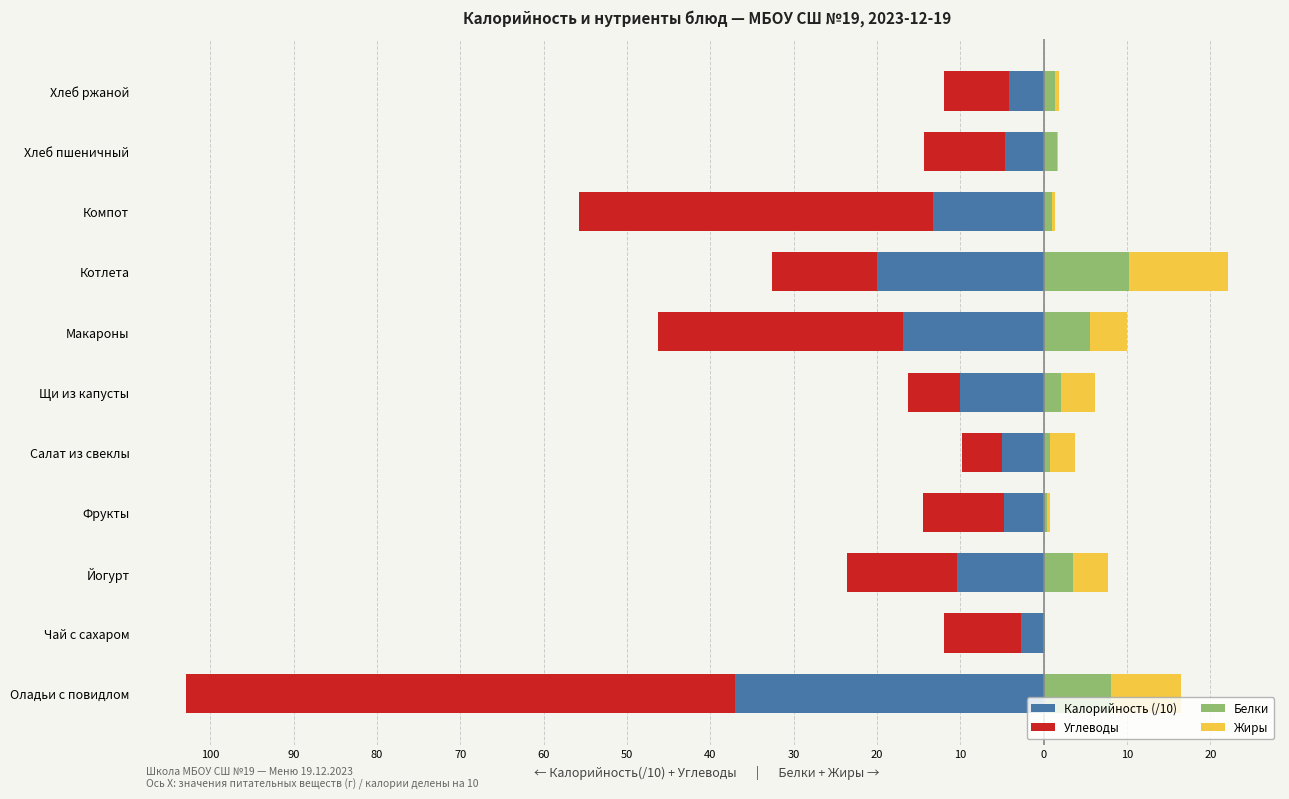

What is the smallest value displayed?

-65.9